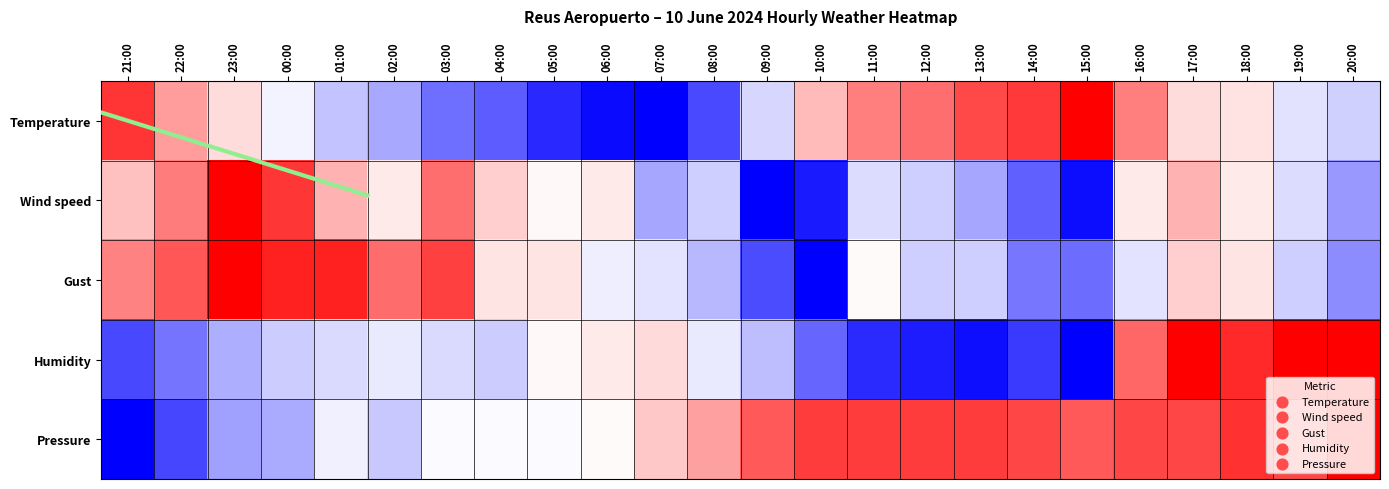

What is the difference between the highest and lowest values at 01:00?

0.5